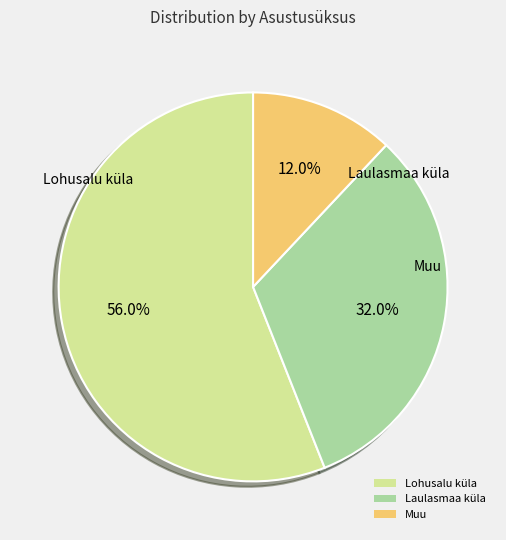

Which category has the smallest portion of the pie?

Muu